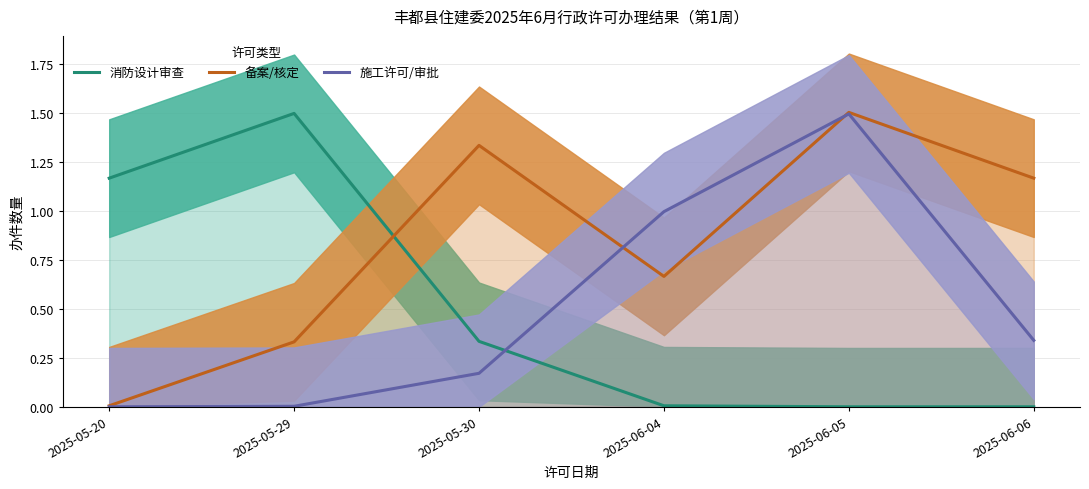

Where is 消防设计审查 nearest to the value 0?

2025-06-05